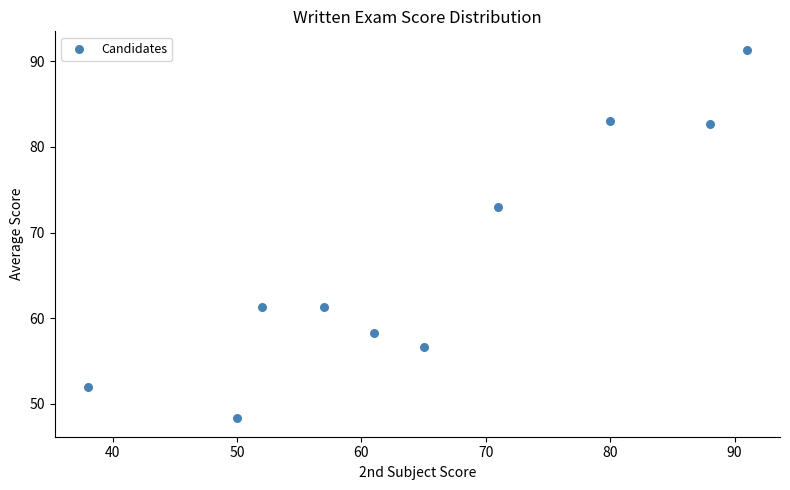

What Y value in the scatter plot is closest to 69?

73.0